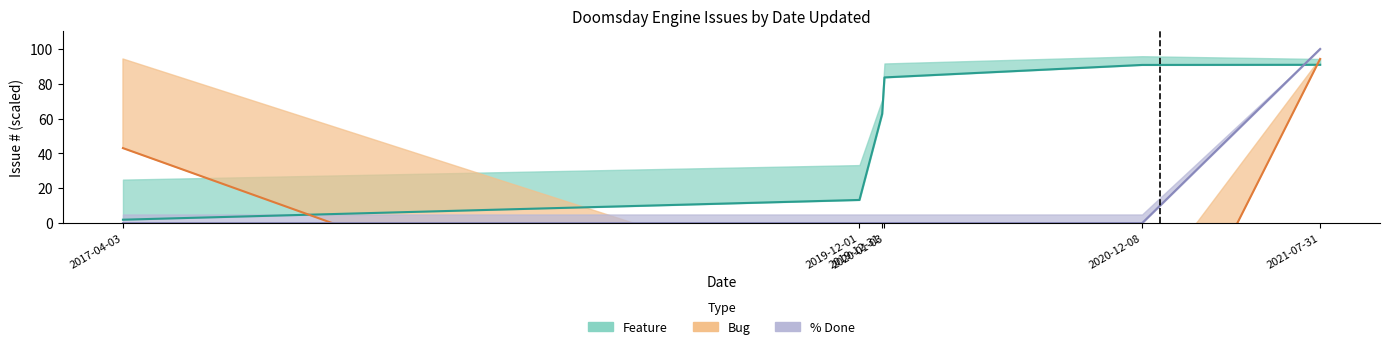

True or false: Bug (lower) has more than 2 interior local peaks.

False